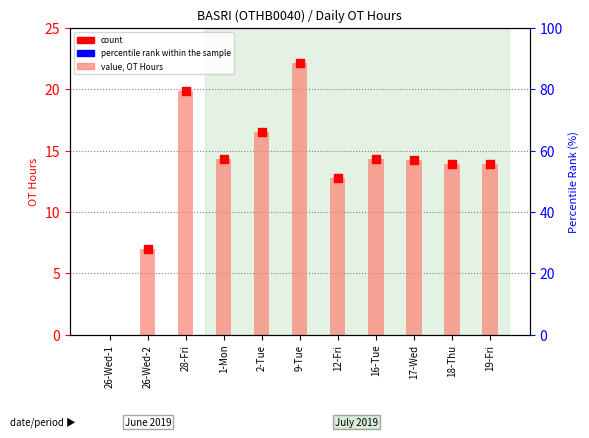

Which series has the largest total across all categories?

value, OT Hours